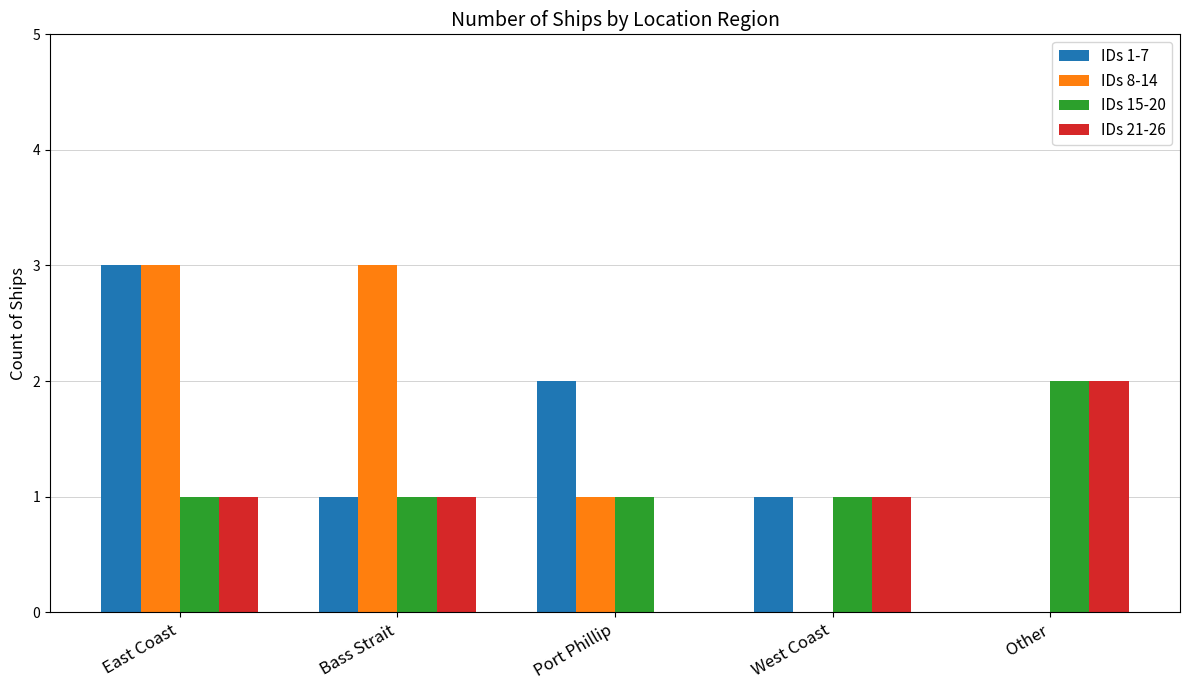

Count the number of data series in this chart.

4